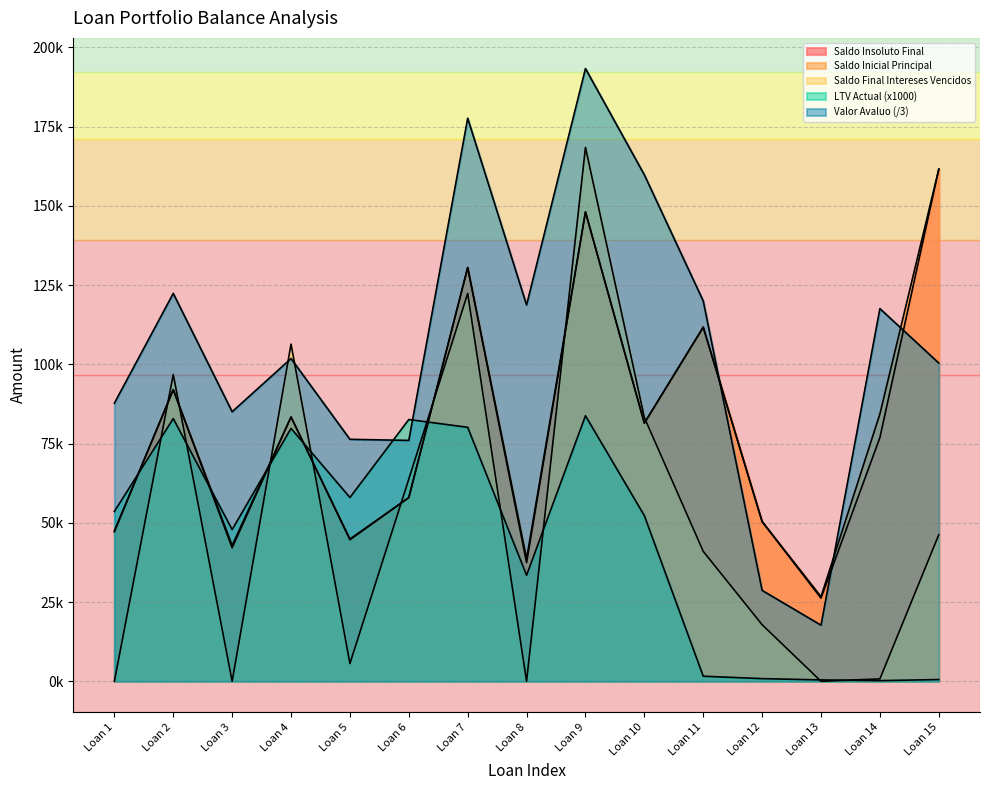

How many times do Valor Avaluo and Saldo Final Intereses Vencidos cross each other?

2